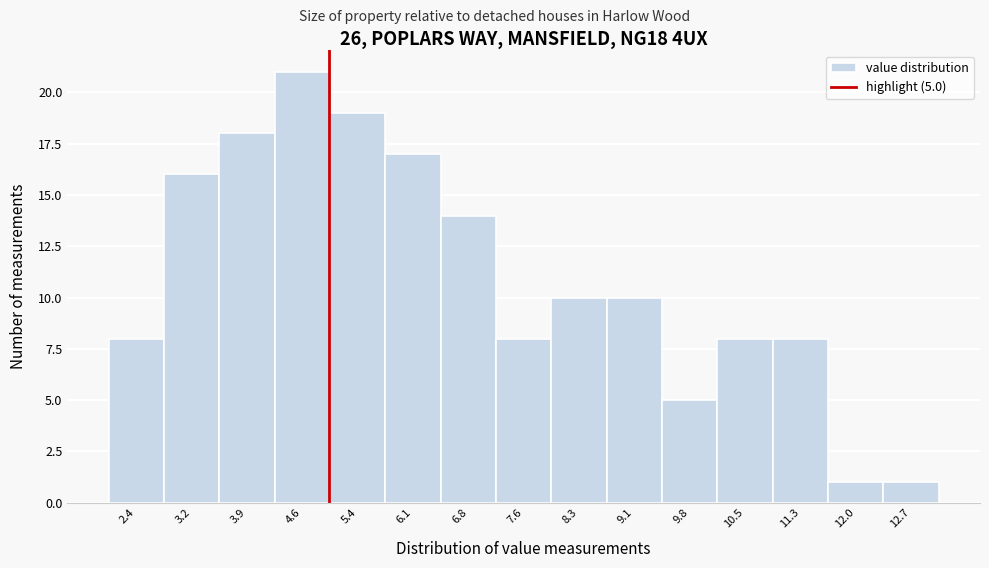

Which range on the x-axis has the tallest bar?

4.3 to 5.0